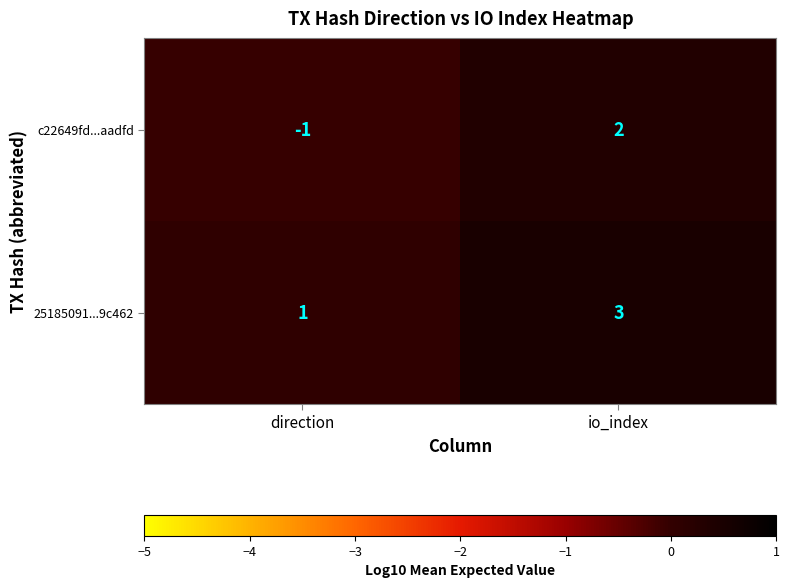

The value of c22649fd...aadfd at direction is -1. True or false?

True